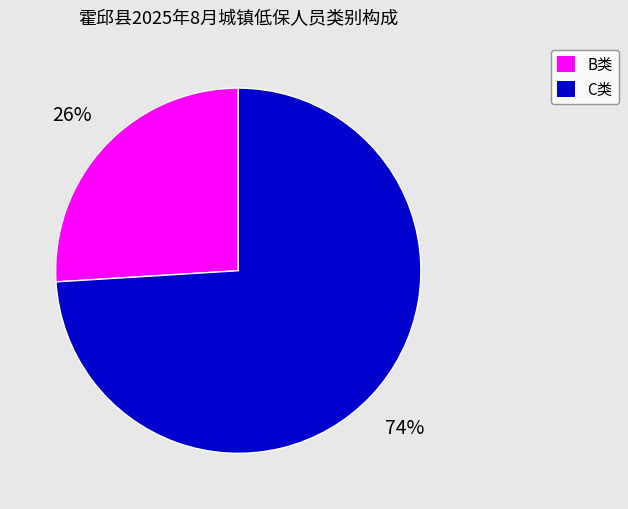

Which slice is the largest?

C类